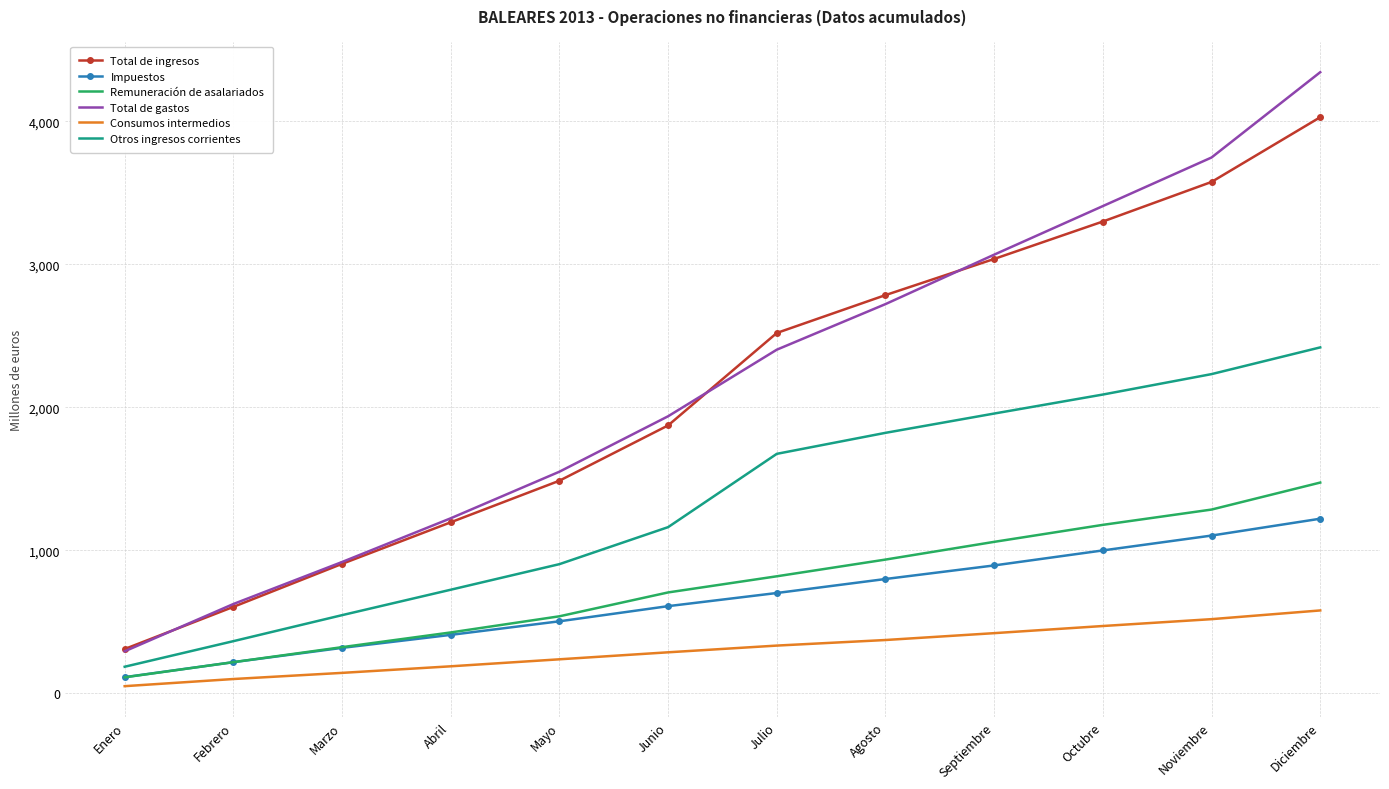

What is the spread (max minus min) of values at Noviembre?

3231